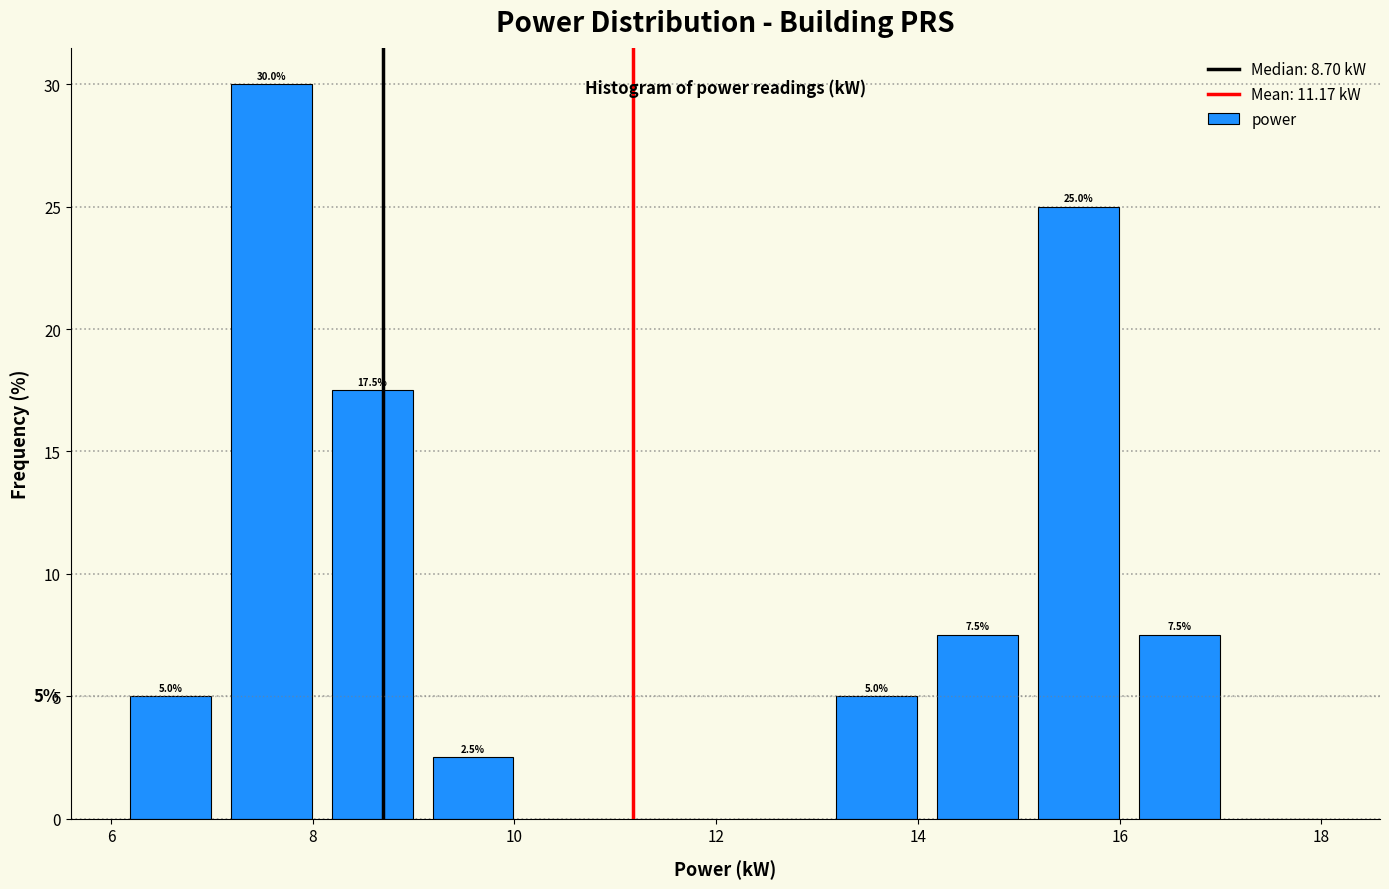

Which range on the x-axis has the tallest bar?

7 to 8